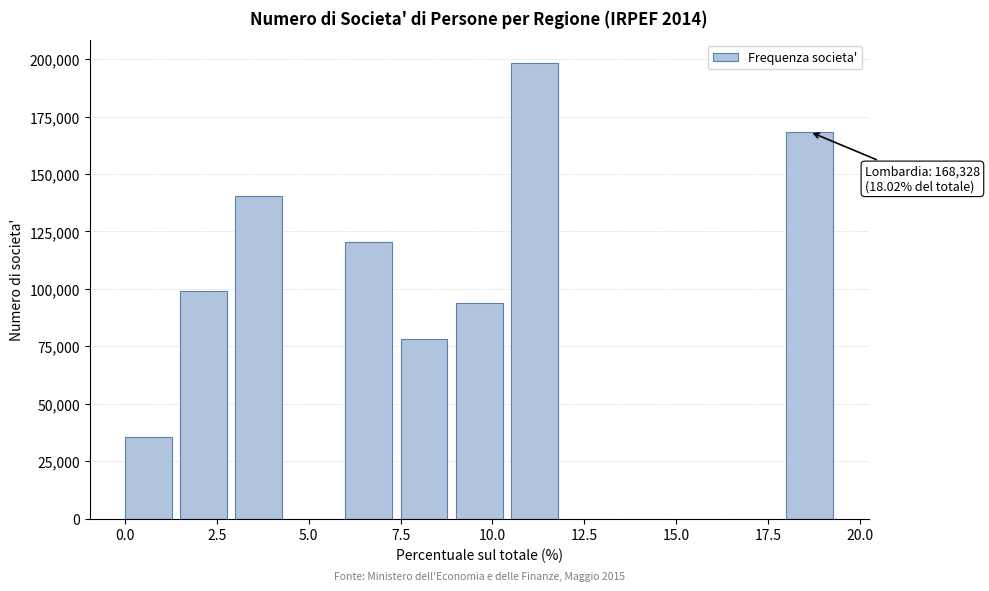

Read against the x-axis, roughly where is the centre of the tallest bar?

11.0